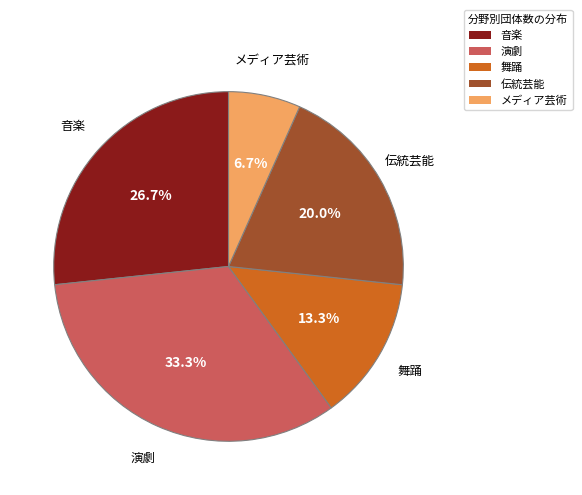

What percentage is the 伝統芸能 slice, to the nearest percent?

20%